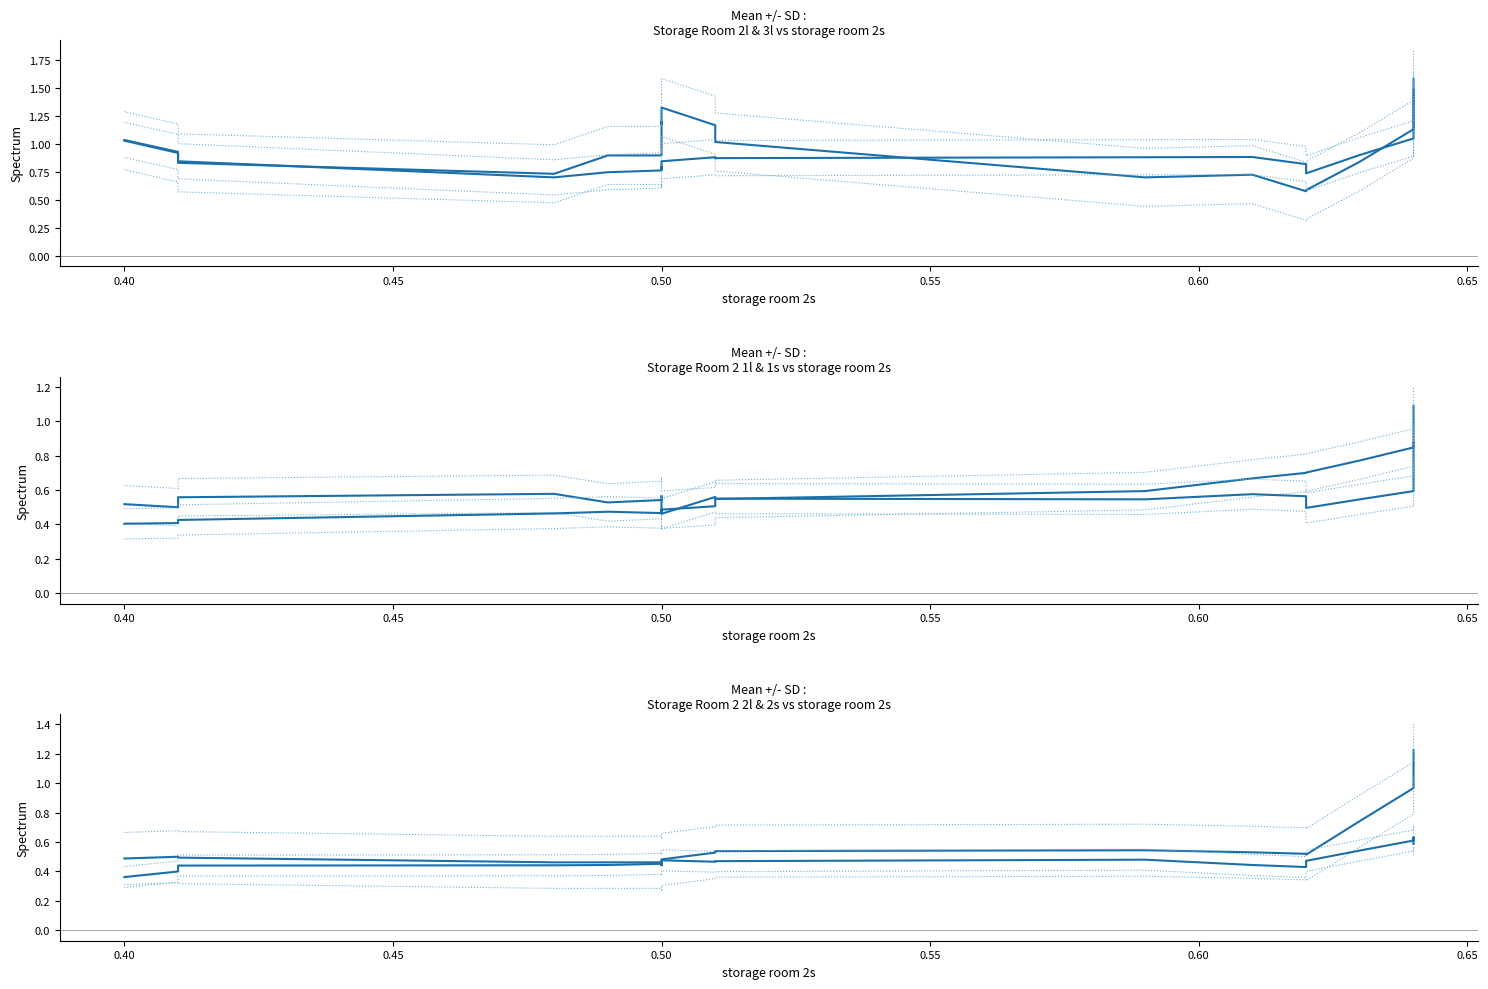

What is the total value across all series at 0.64?

3.8